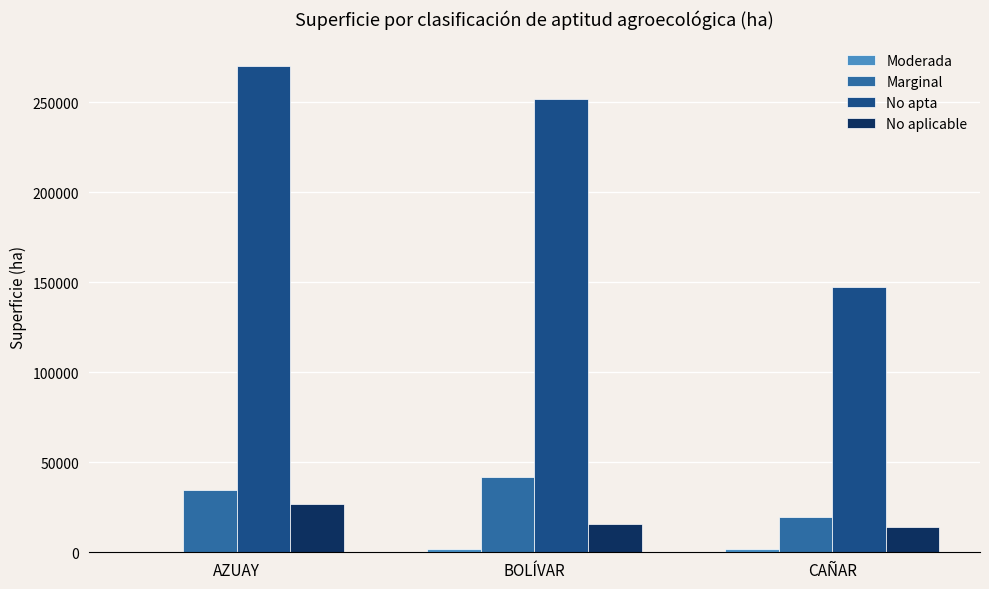

Is it true that Marginal equals 31251.2 at CAÑAR?

False